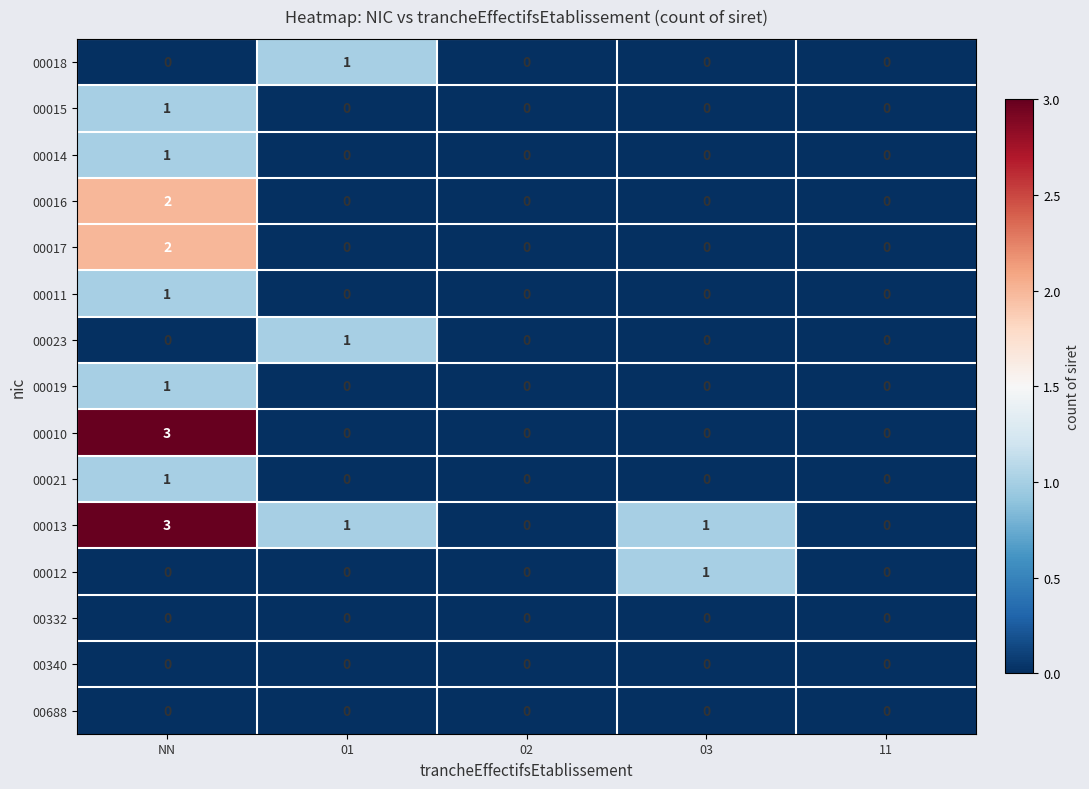

Is it true that 00016 equals -1 at 01?

False